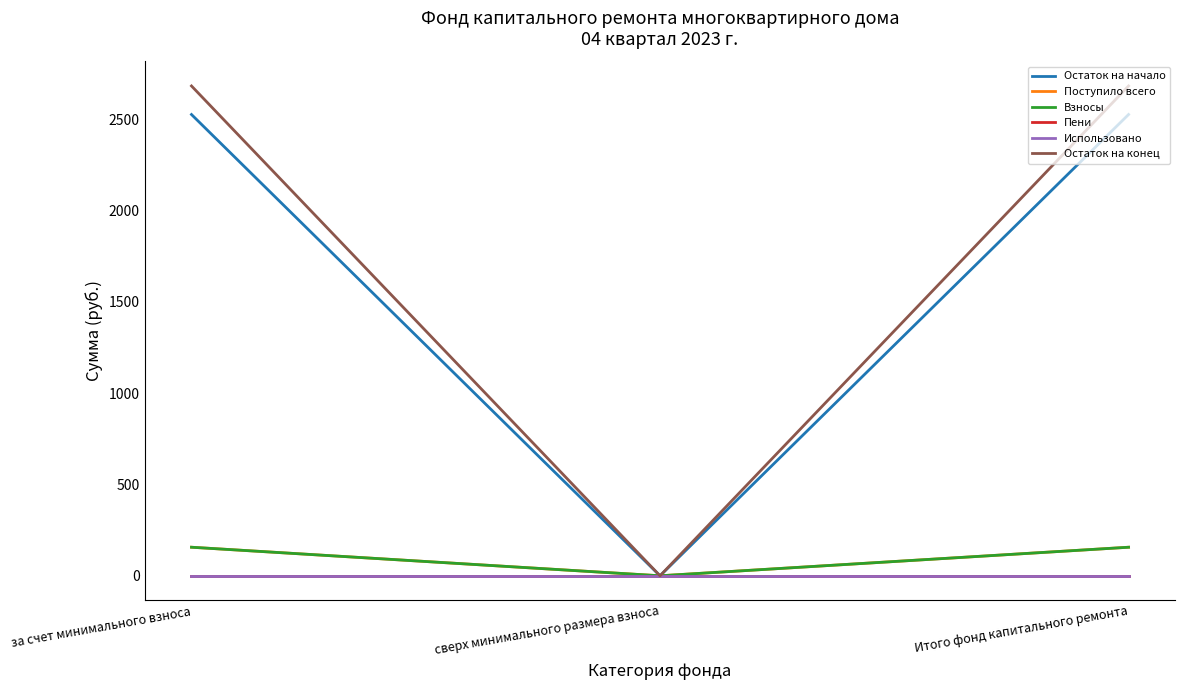

Does the chart have visible grid lines?

No